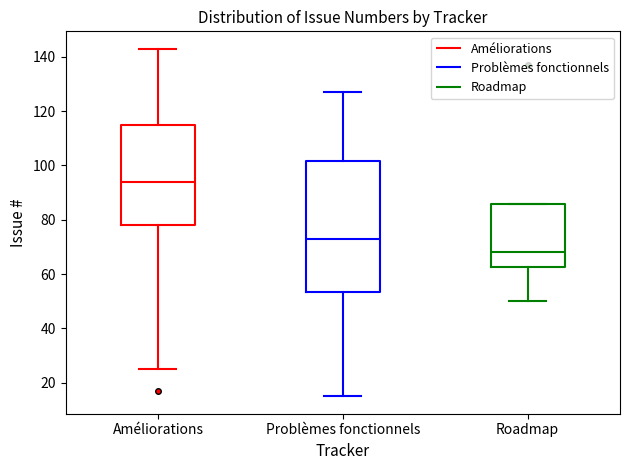

Reading left to right, read every box against the y-axis: the position of its median line, the range the box covers, and the ends of its whiskers. The values are not printed on the chart, so give them approximately, as read against the axis.

Améliorations: median 94, box 78 to 116, whiskers 26 to 144
Problèmes fonctionnels: median 74, box 54 to 102, whiskers 16 to 128
Roadmap: median 68, box 62 to 86, whiskers 50 to 86